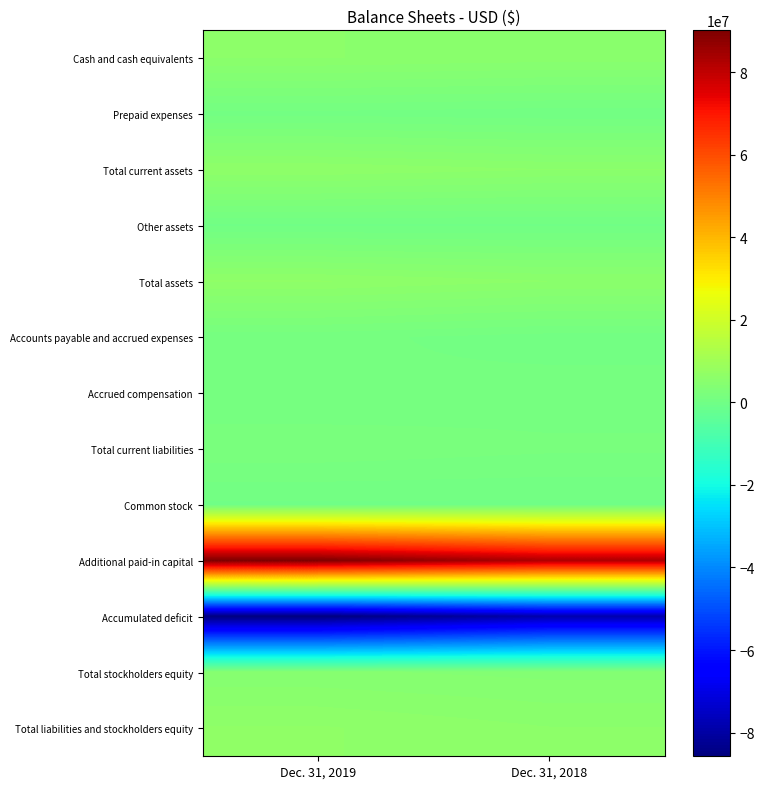

Which series has the largest total across all categories?

Additional paid-in capital